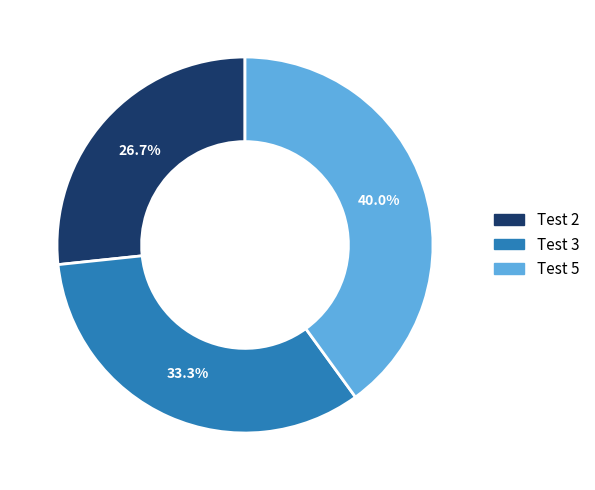

Is Test 3 the majority of the pie?

No